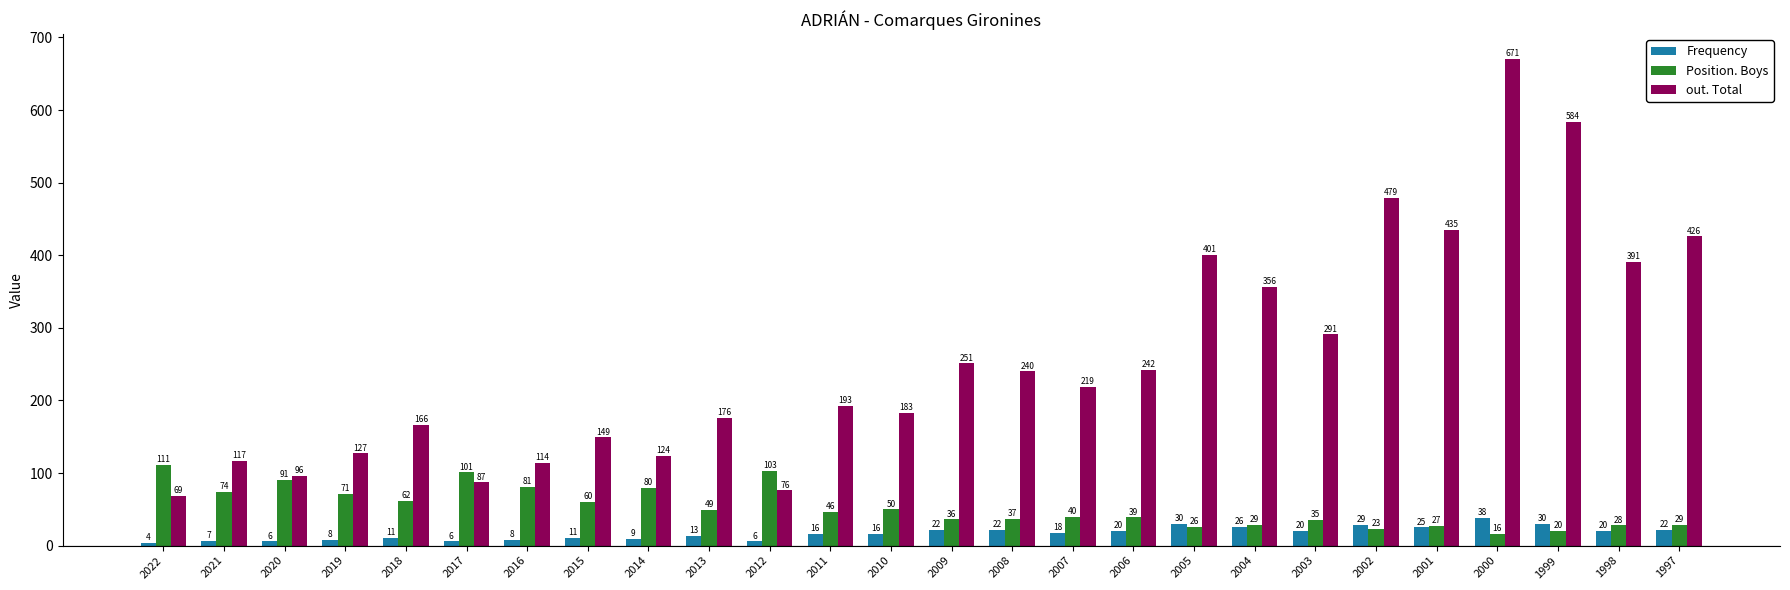

List the series in order of their peak value, highest first.

out. Total, Position. Boys, Frequency